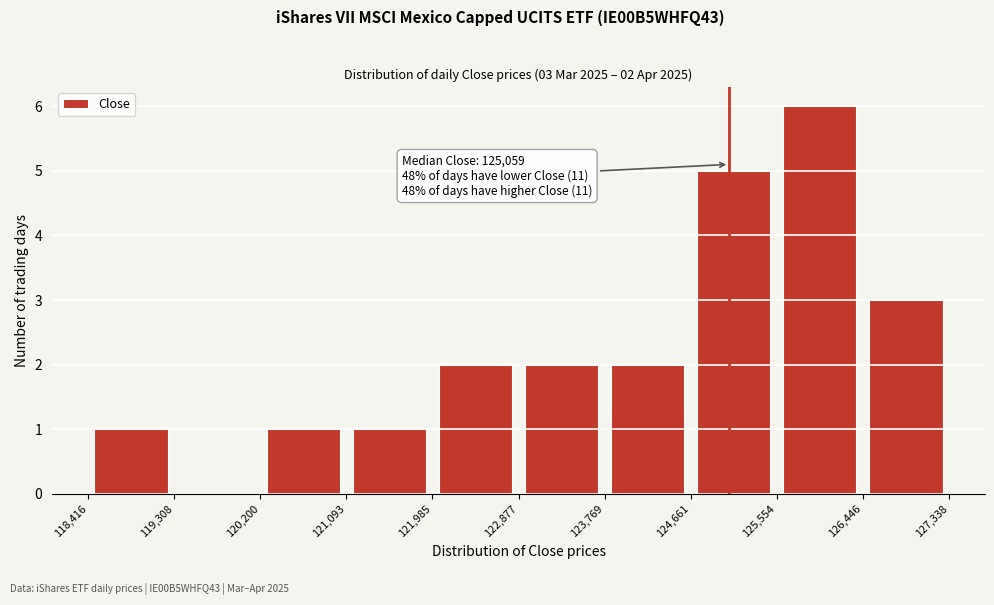

Over which range of the x-axis is the bar tallest?

125,554 to 126,446